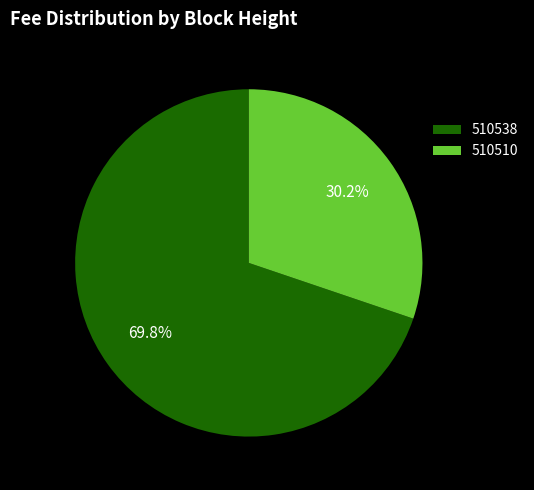

Does any single category account for the majority?

Yes